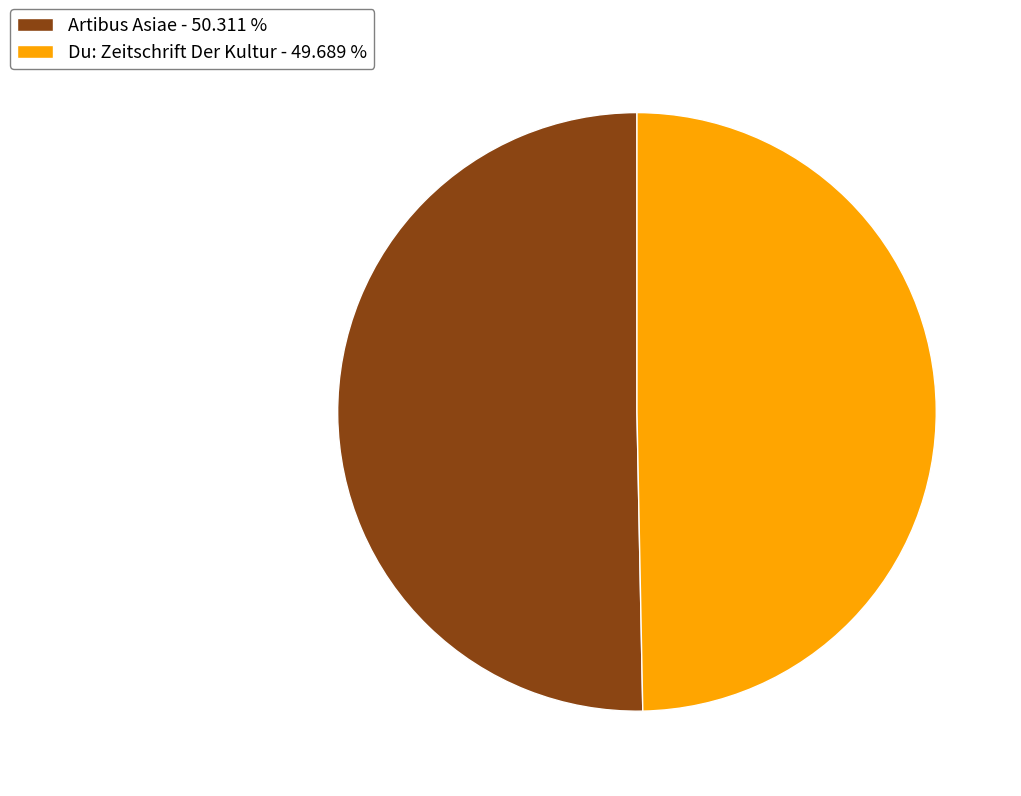

Does any single category account for the majority?

Yes